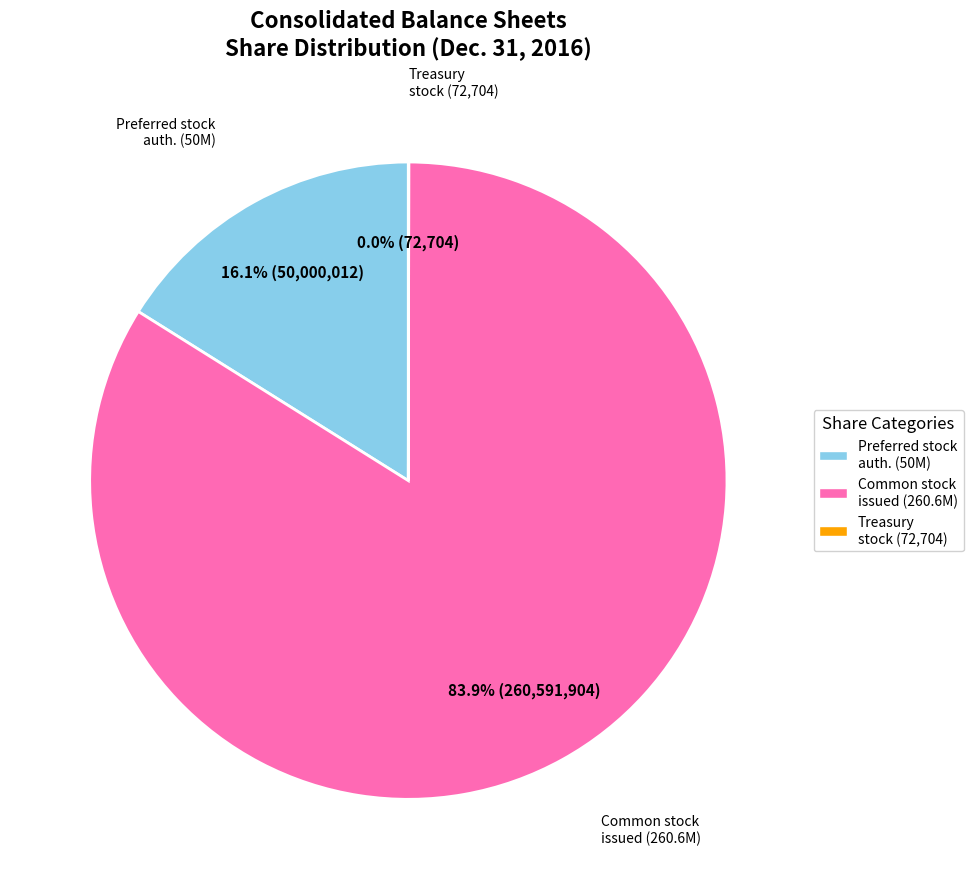

What percentage is NOT represented by Common stock issued (260.6M)?

16.1%